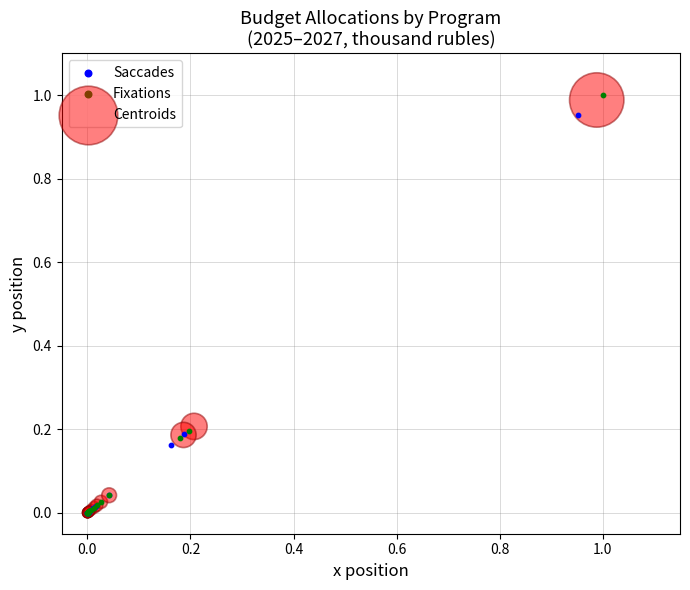

Which series contains the highest Y value?

Fixations